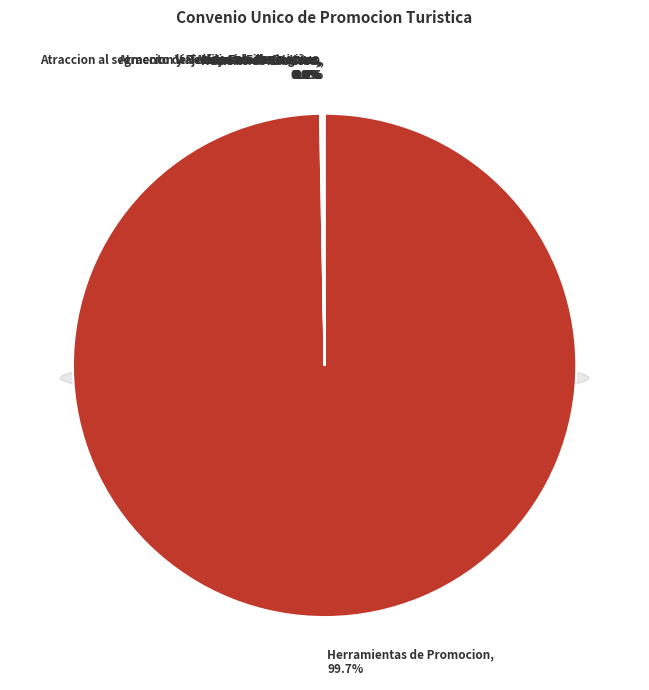

What is the largest slice in the pie chart?

Herramientas de Promocion